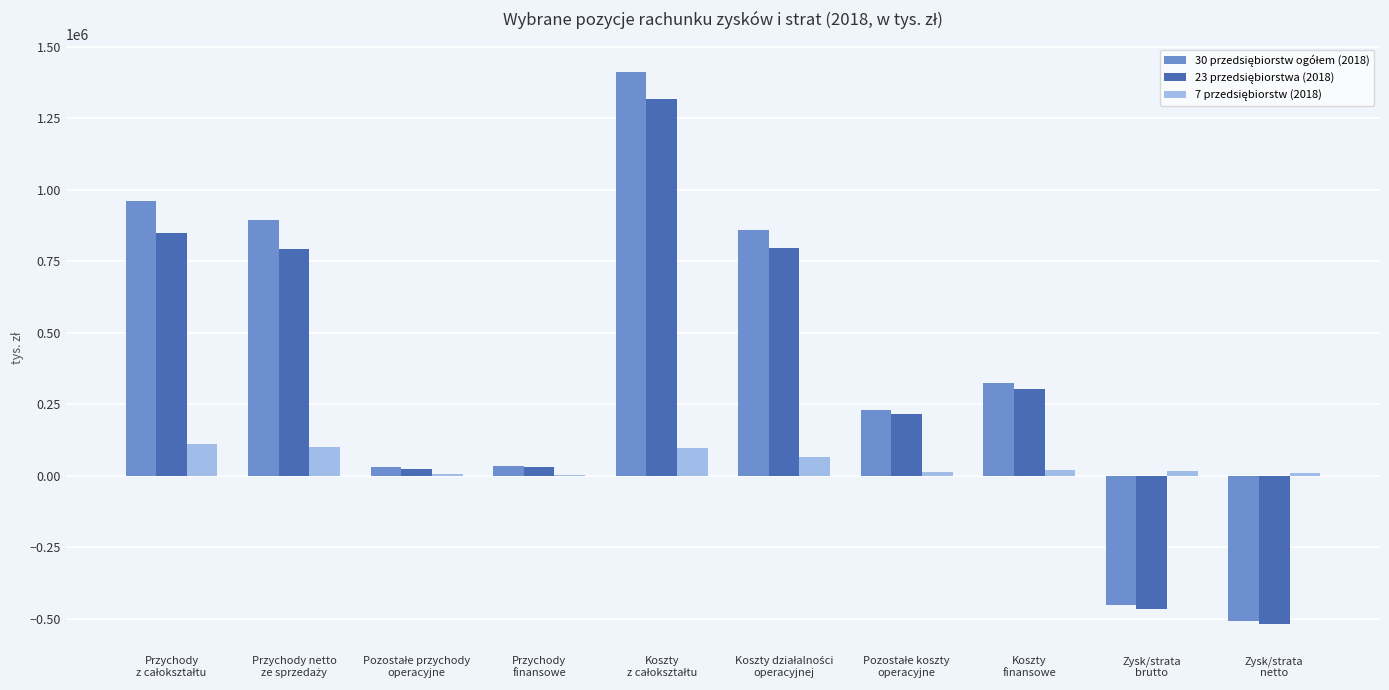

How many distinct data groups are displayed?

3